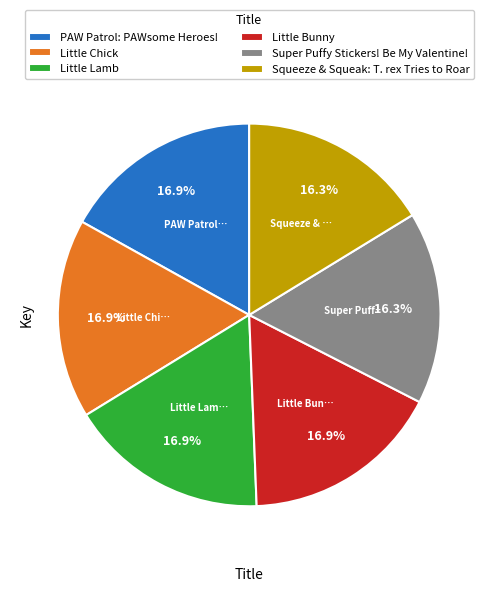

Is PAW Patrol: PAWsome Heroes! the majority of the pie?

No